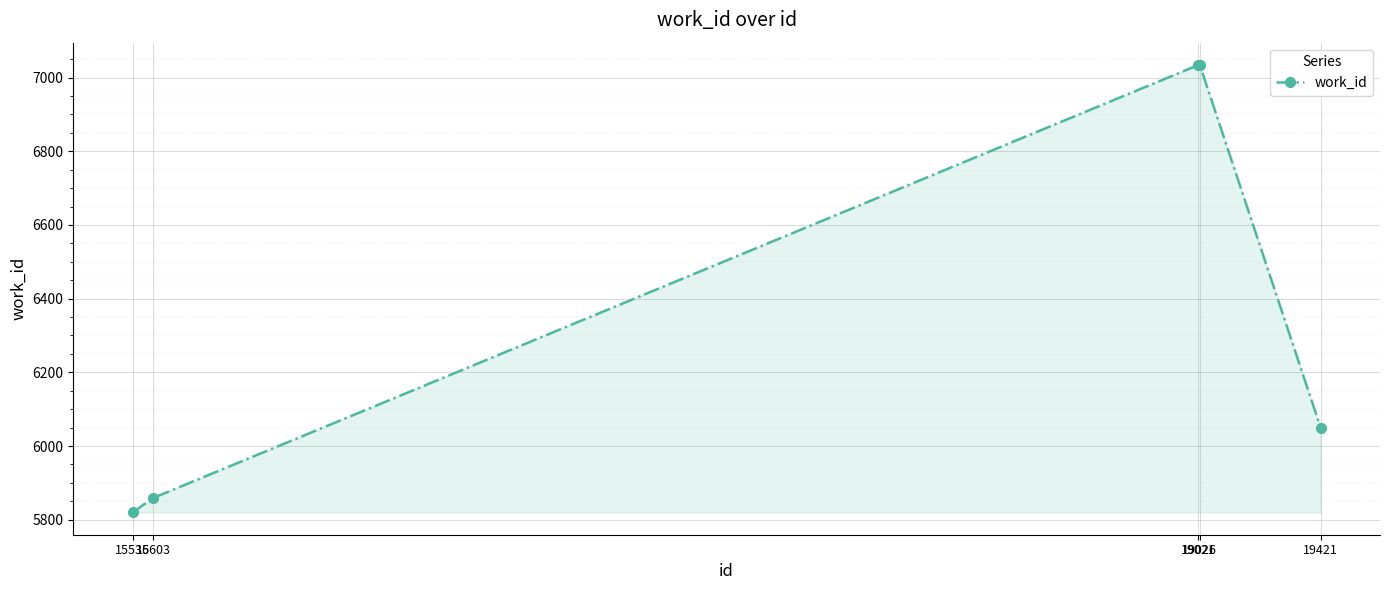

How many data points are less than 6050?

2